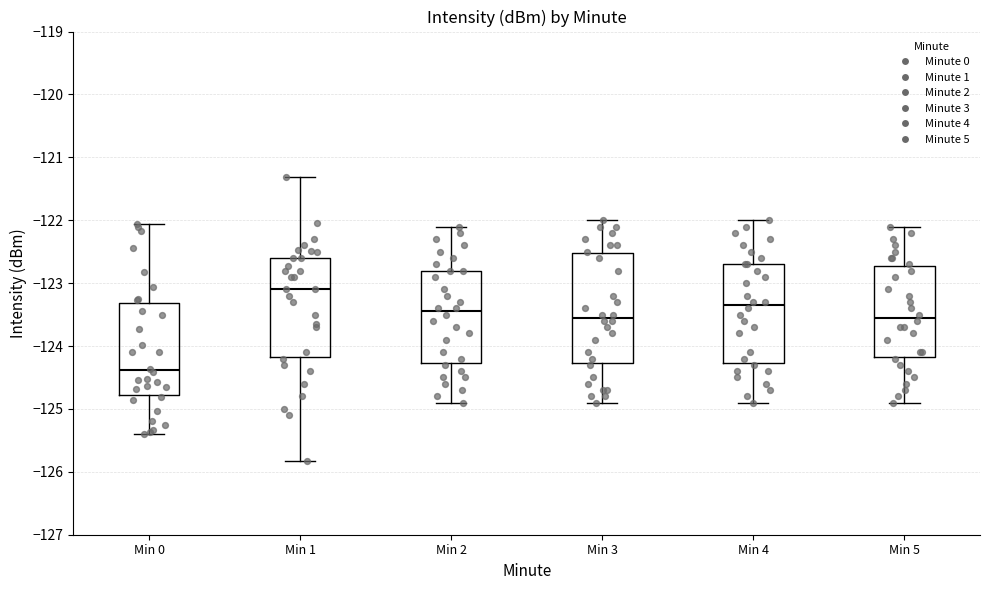

Reading left to right, transcribe this box plot: for each box, give where its median line is, the range the box spans, and where its two whiskers end, as read against the y-axis. The values are not printed on the chart, so give them approximately, as read against the axis.

Min 0: median -124.4, box -124.8 to -123.3, whiskers -125.4 to -122.1
Min 1: median -123.1, box -124.2 to -122.6, whiskers -125.8 to -121.3
Min 2: median -123.4, box -124.3 to -122.8, whiskers -124.9 to -122.1
Min 3: median -123.5, box -124.3 to -122.5, whiskers -124.9 to -122.0
Min 4: median -123.3, box -124.3 to -122.7, whiskers -124.9 to -122.0
Min 5: median -123.5, box -124.2 to -122.7, whiskers -124.9 to -122.1